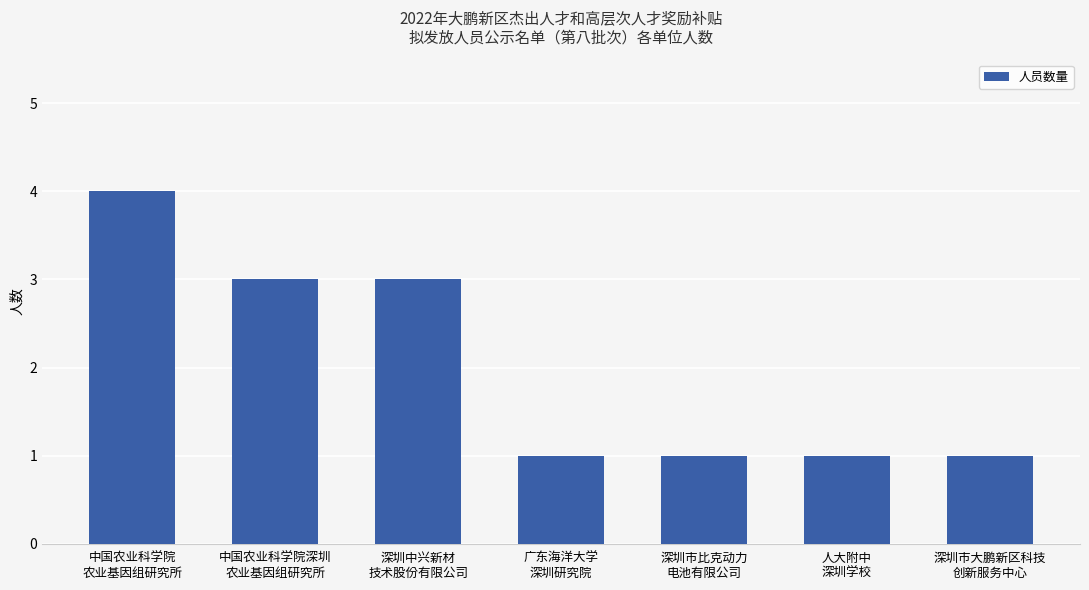

Count the values in the range 1 to 3.

6